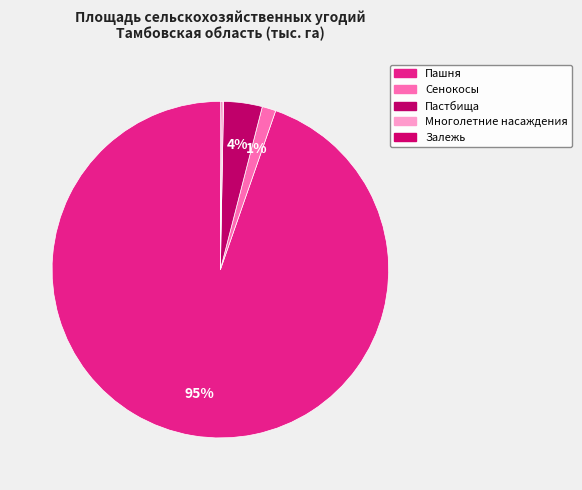

Is it true that Сенокосы is 1% of the pie?

True